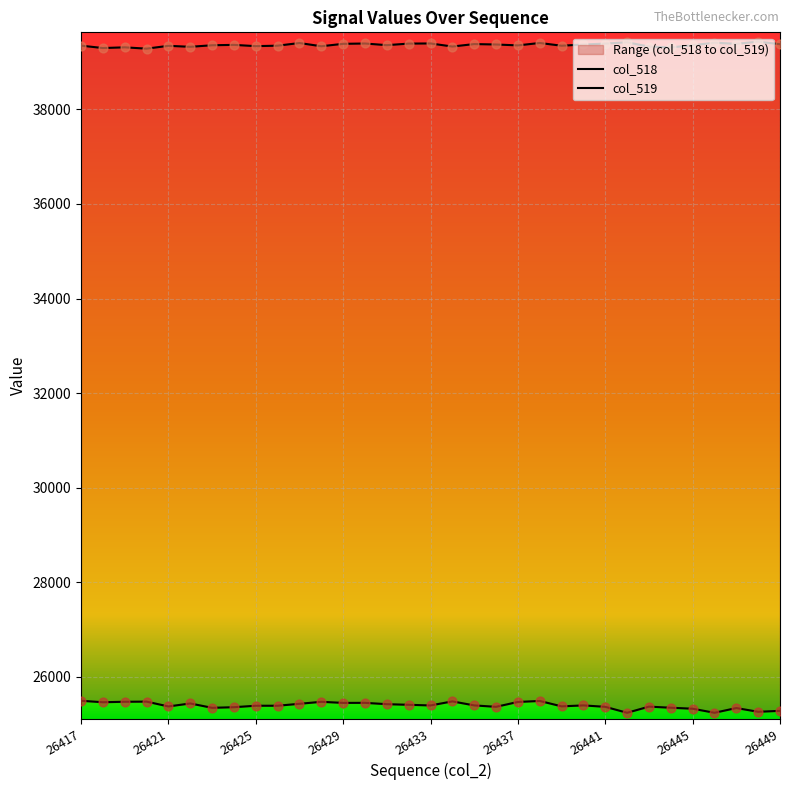

At which category is the sum across all series the highest?

26438